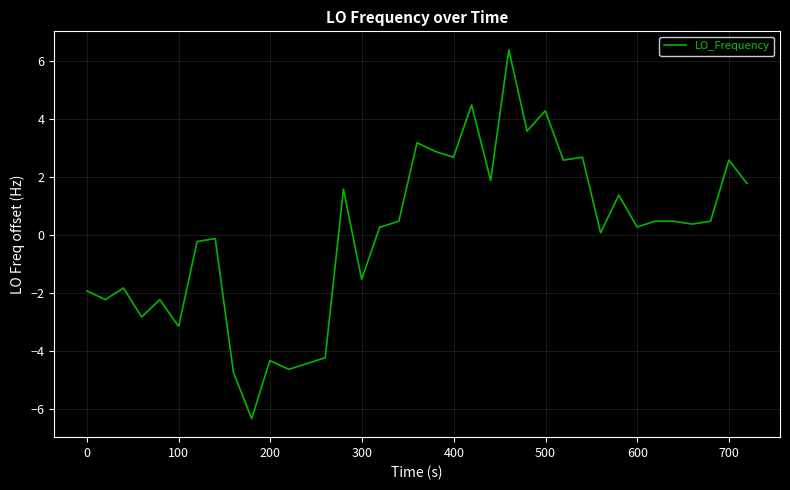

What is the difference between the maximum and minimum values?

12.7